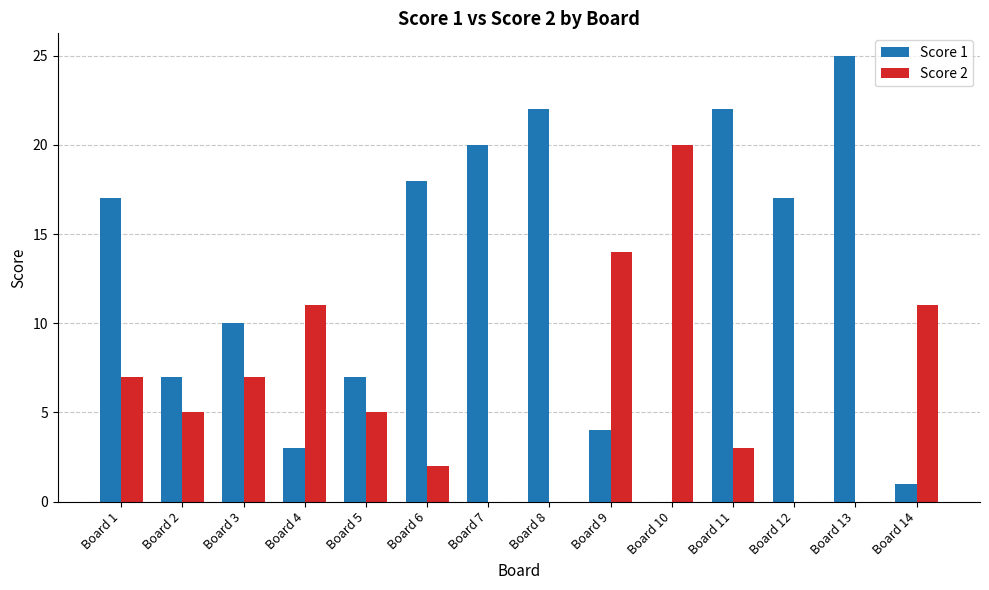

True or false: Score 2 has a value of 7 at Board 3.

True